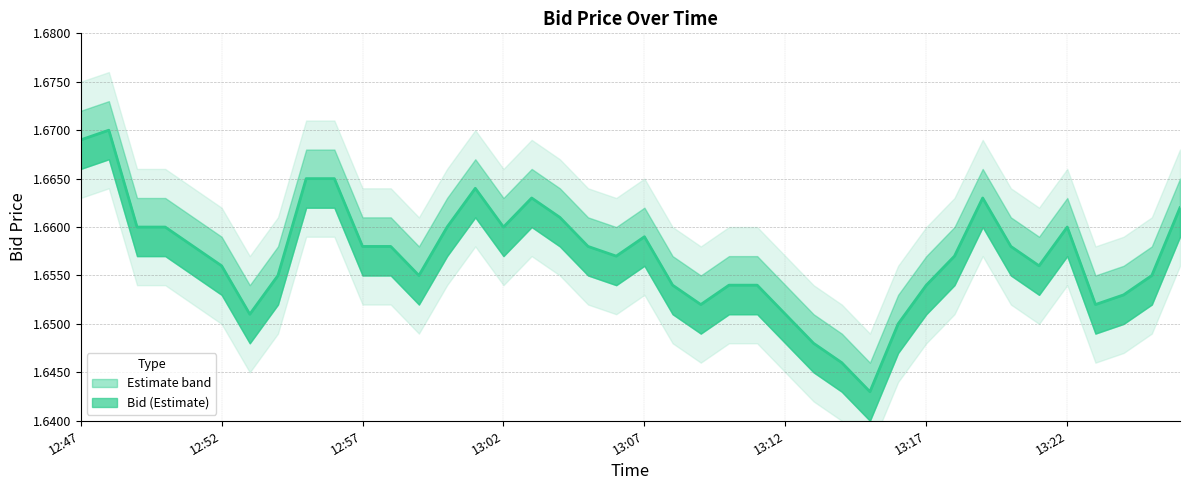

Rank the categories by value from lowest to highest.

13:15, 13:14, 13:13, 13:16, 13:12, 12:53, 13:23, 13:09, 13:24, 13:17, 13:11, 13:10, 13:08, 13:25, 12:59, 12:54, 13:21, 12:52, 13:18, 13:06, 13:20, 13:05, 12:58, 12:57, 12:51, 13:07, 13:22, 13:02, 13:00, 12:50, 12:49, 13:04, 13:26, 13:19, 13:03, 13:01, 12:56, 12:55, 12:47, 12:48